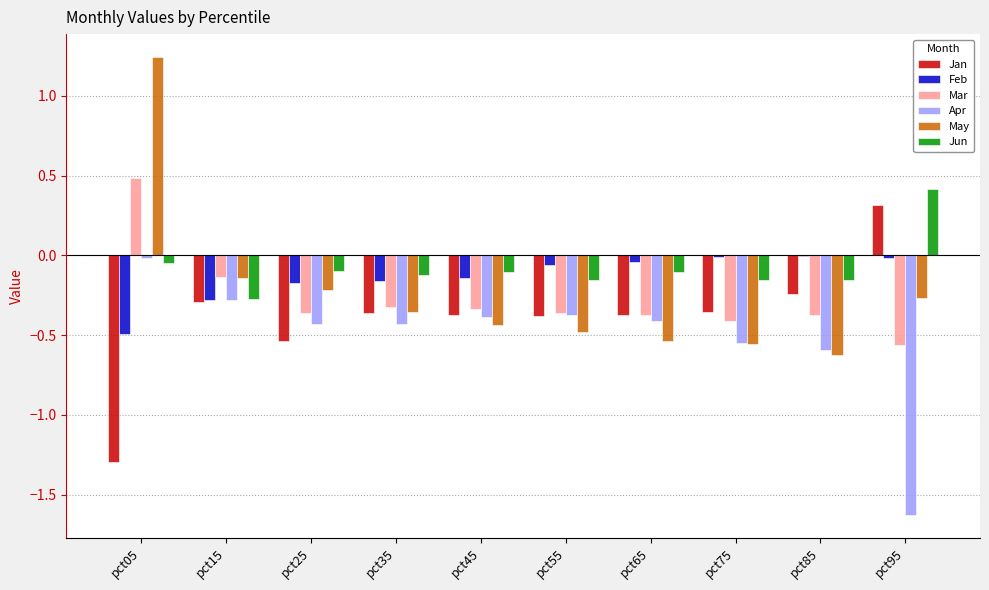

What is the sum of all Feb values?

-1.4